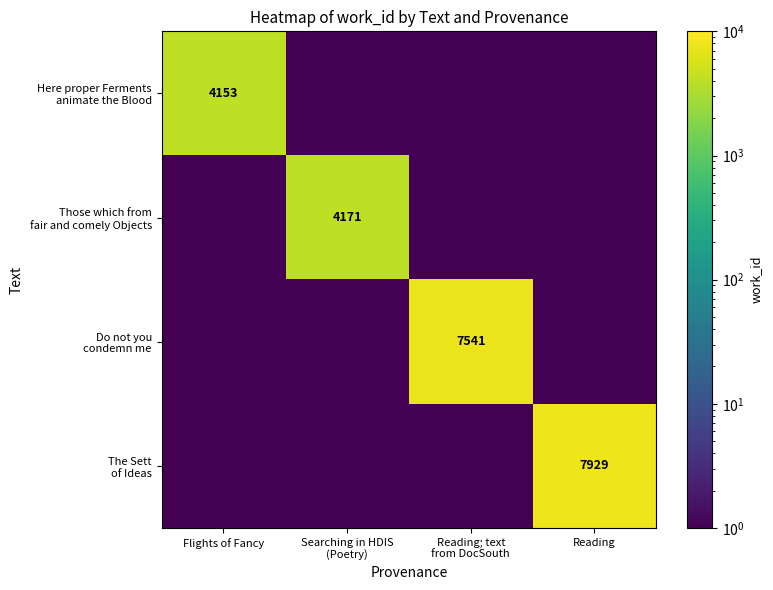

Which category has the lowest value across all series?

Searching in HDIS
(Poetry)